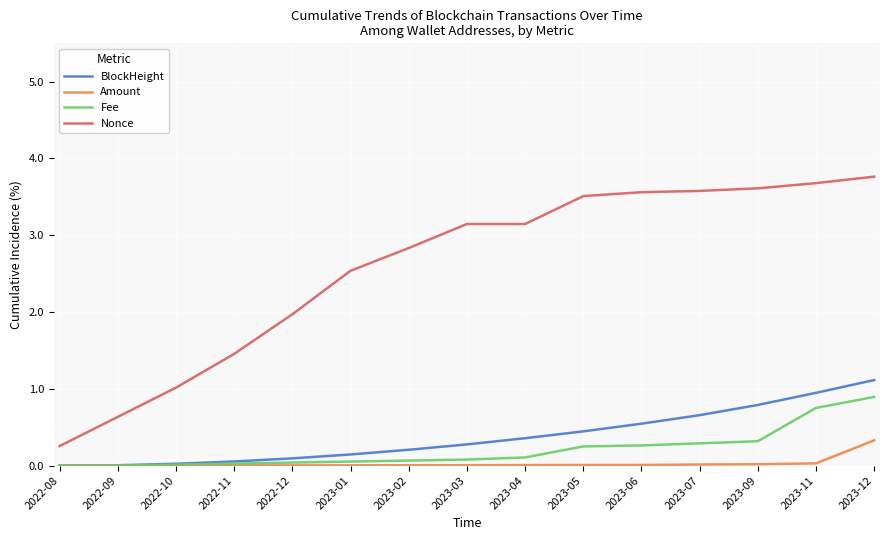

What is the difference between the highest and lowest values at 2023-04?

3.1